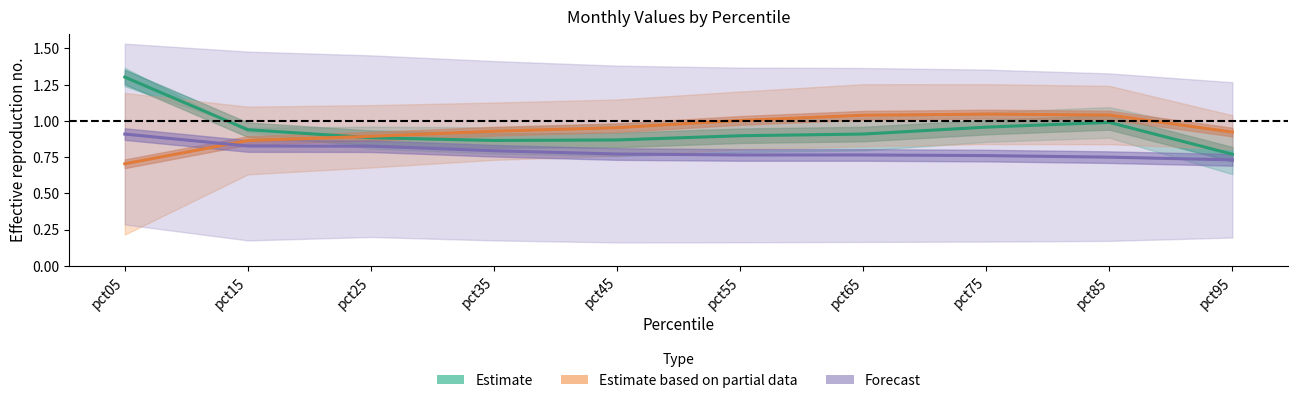

What is the total value across all series at pct65?

2.7